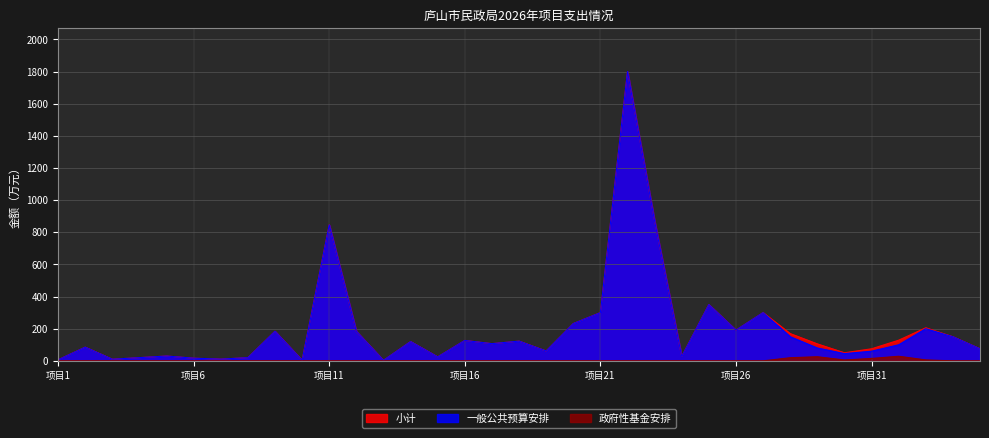

Which series has the largest total across all categories?

小计